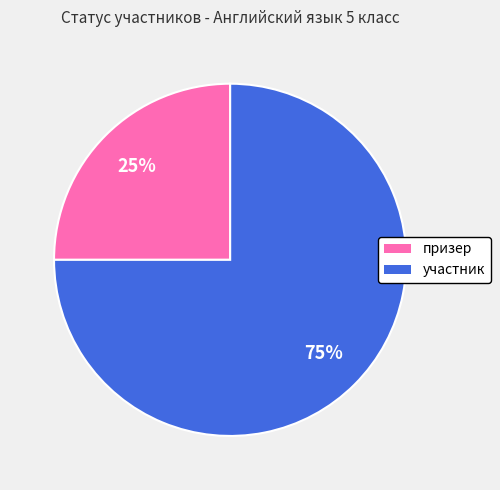

Which category has the biggest portion of the pie?

участник